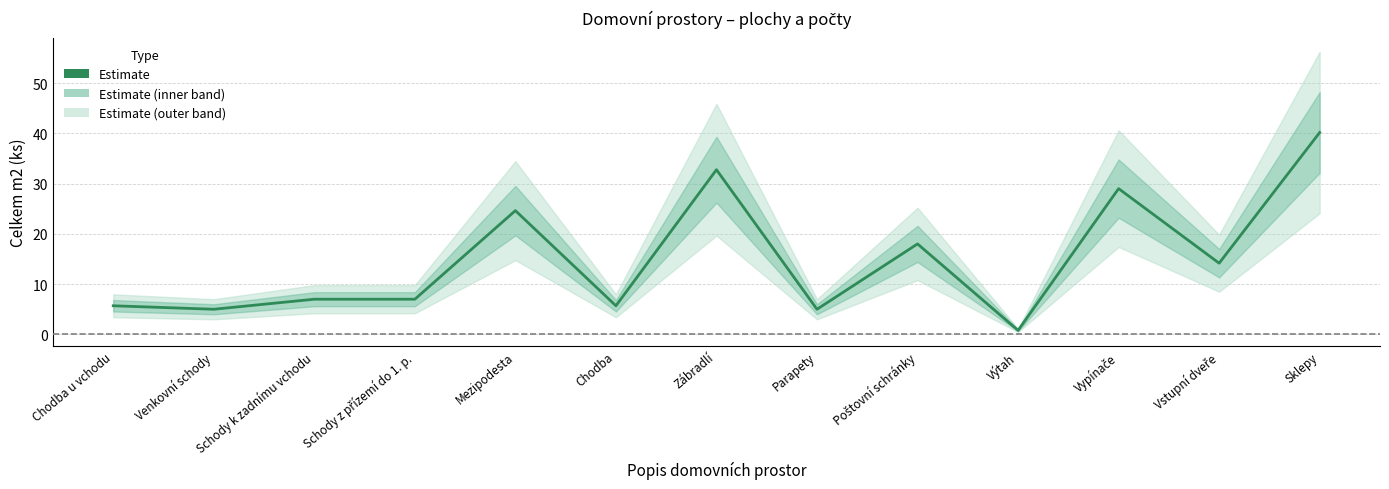

Is it true that the value at Schody k zadnímu vchodu is 7.0?

True